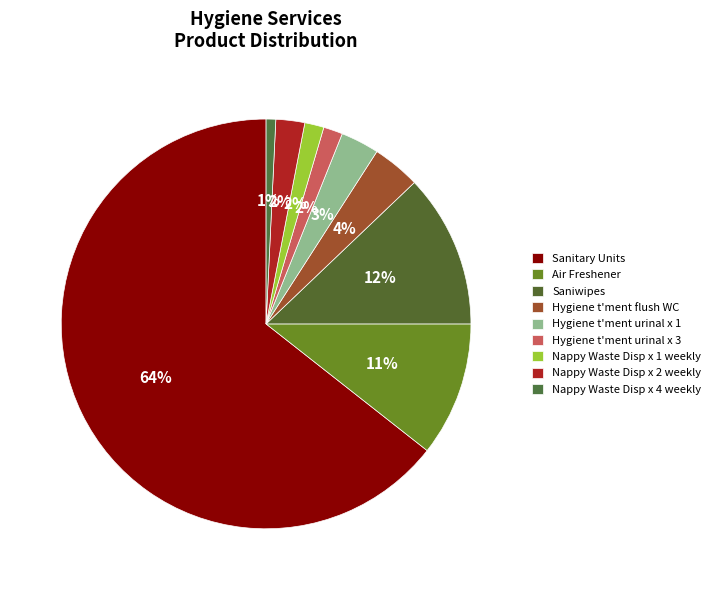

The Hygiene t'ment flush WC slice represents 15% of the pie. True or false?

False